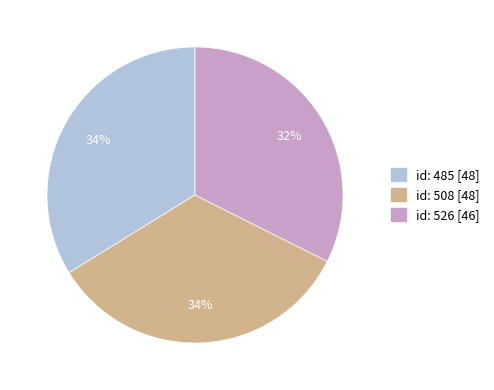

How many segments does this pie chart have?

3